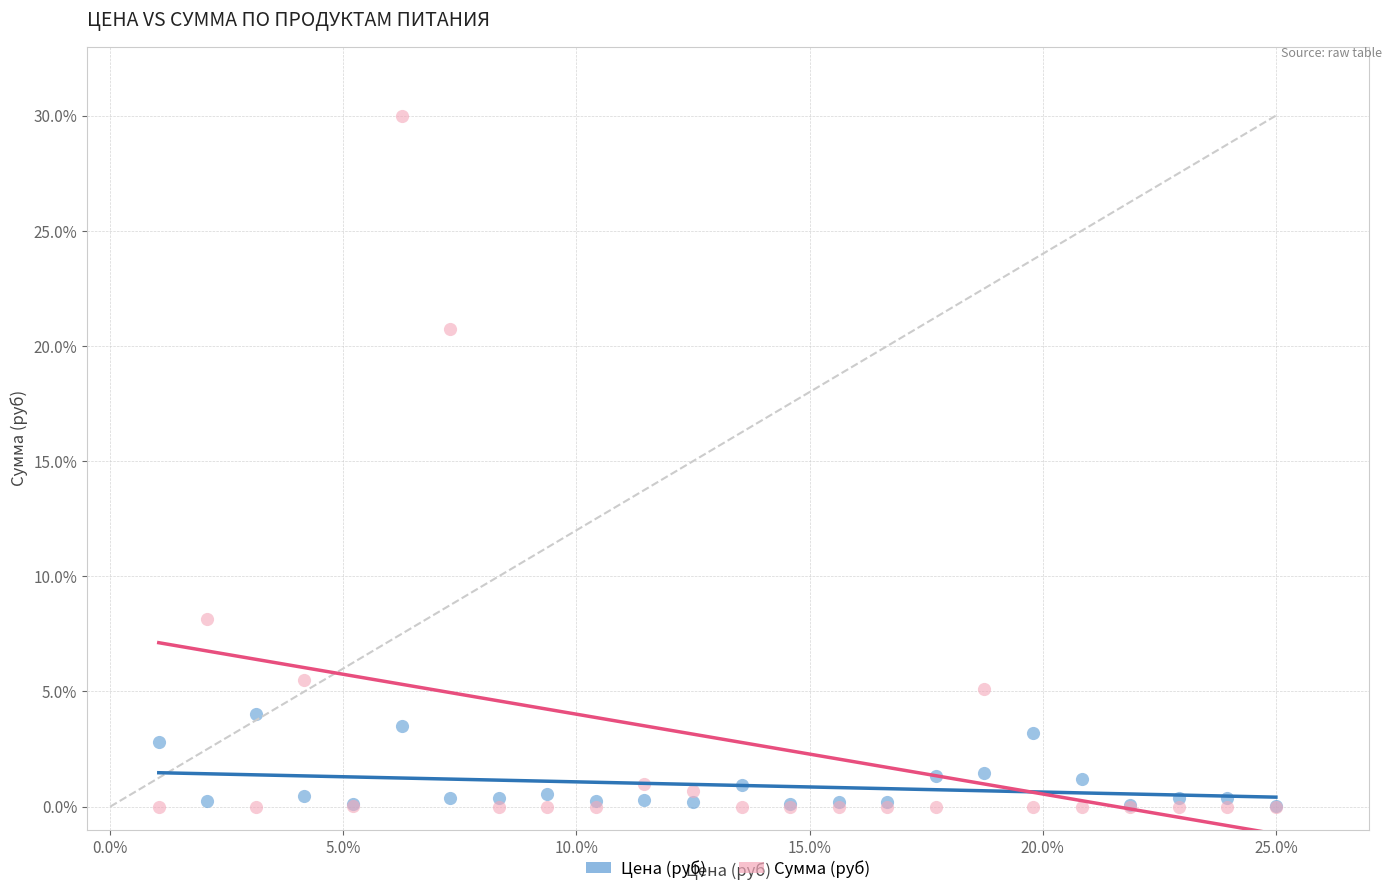

Which series reaches the maximum Y coordinate?

Сумма (руб)